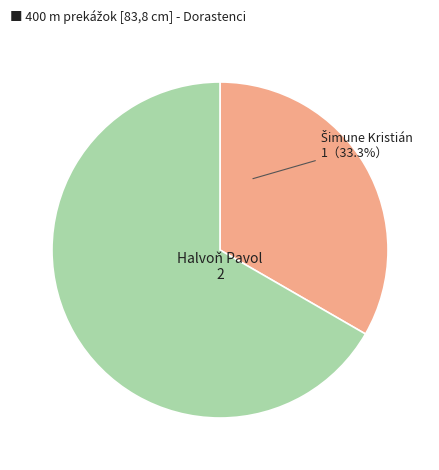

Which slice is the largest?

Halvoň Pavol